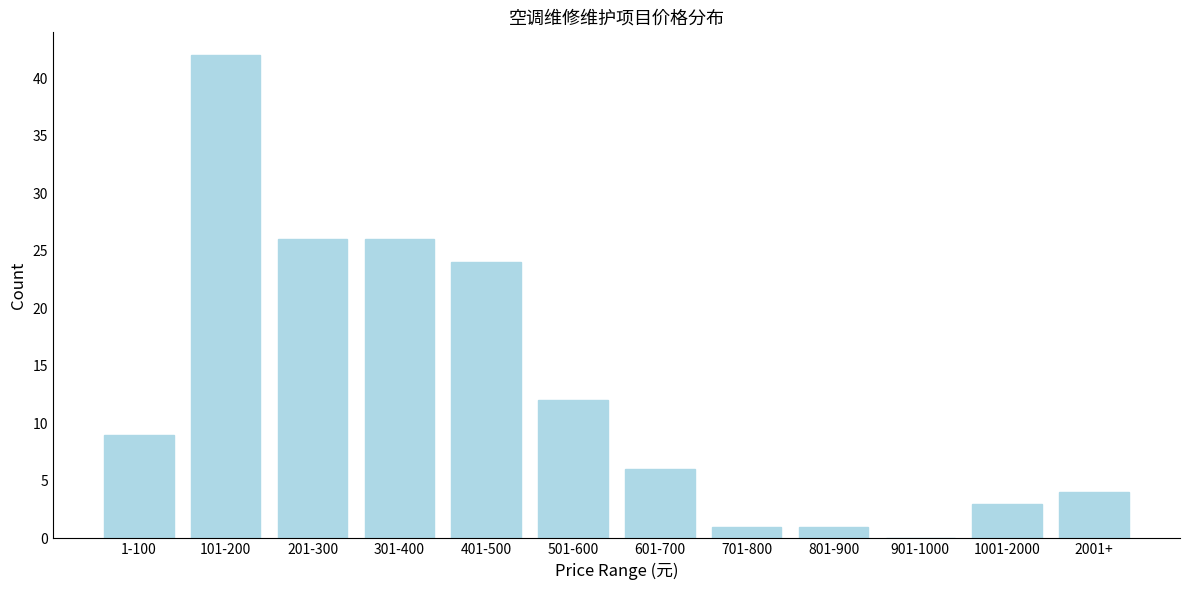

Reading left to right, list all the values displayed in this chart.

1-100=9	101-200=42	201-300=26	301-400=26	401-500=24	501-600=12	601-700=6	701-800=1	801-900=1	901-1000=0	1001-2000=3	2001+=4